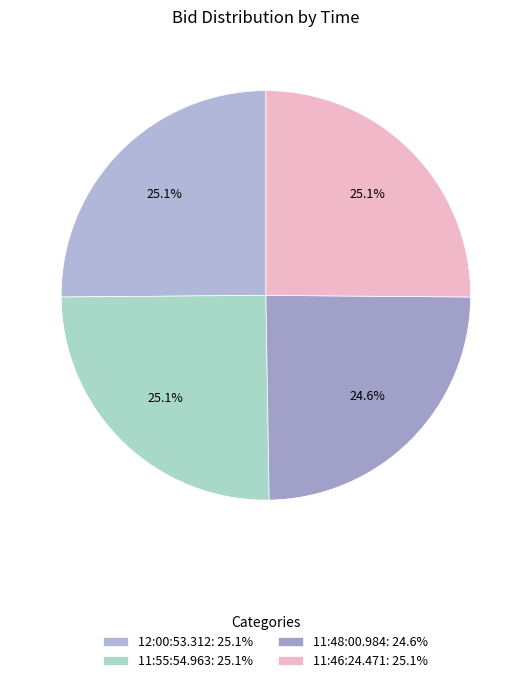

Count the number of slices in the pie.

4